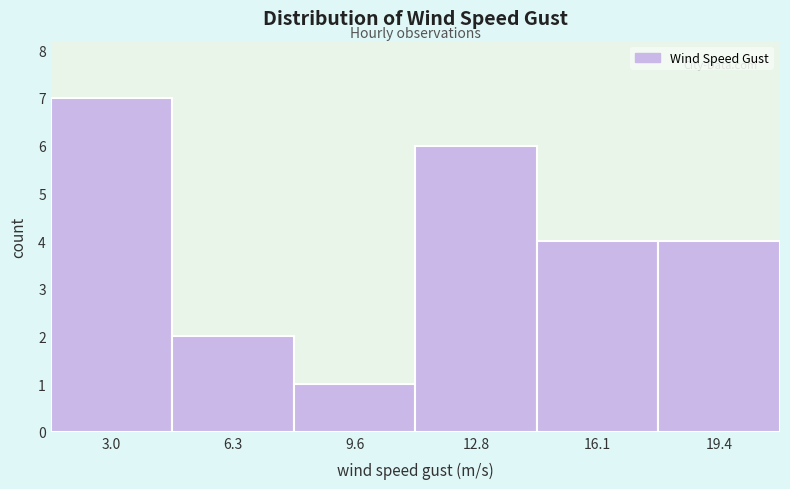

Over which range of the x-axis is the bar tallest?

1.5 to 4.5